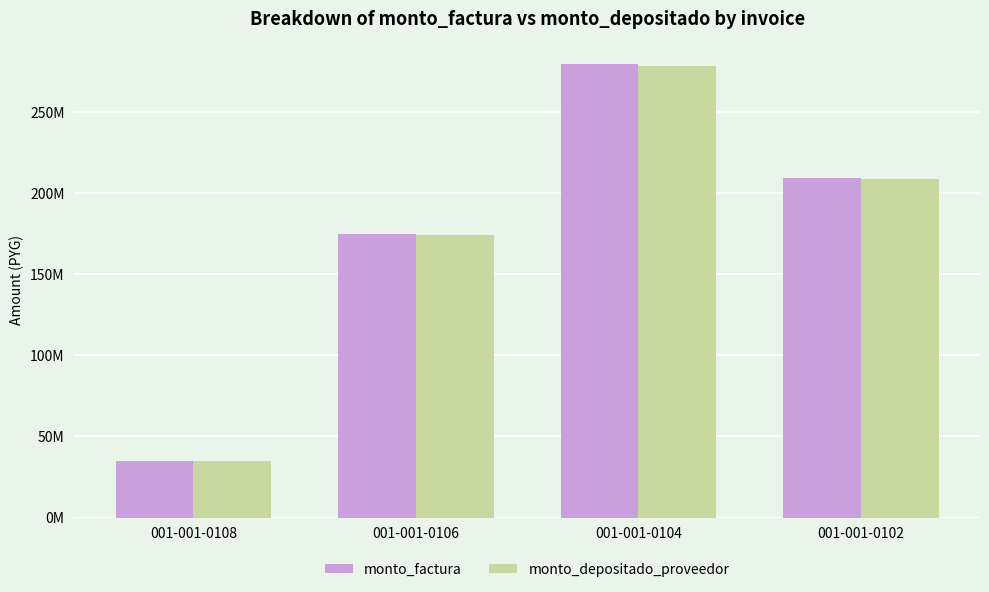

Rank the categories by monto_depositado_proveedor value from lowest to highest.

001-001-0108, 001-001-0106, 001-001-0102, 001-001-0104